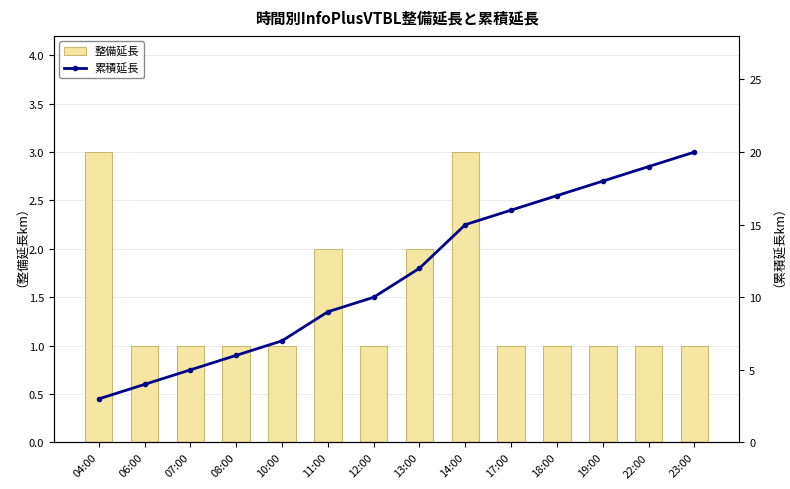

What is the sum of the 累積延長 values at 11:00 and 23:00?

29